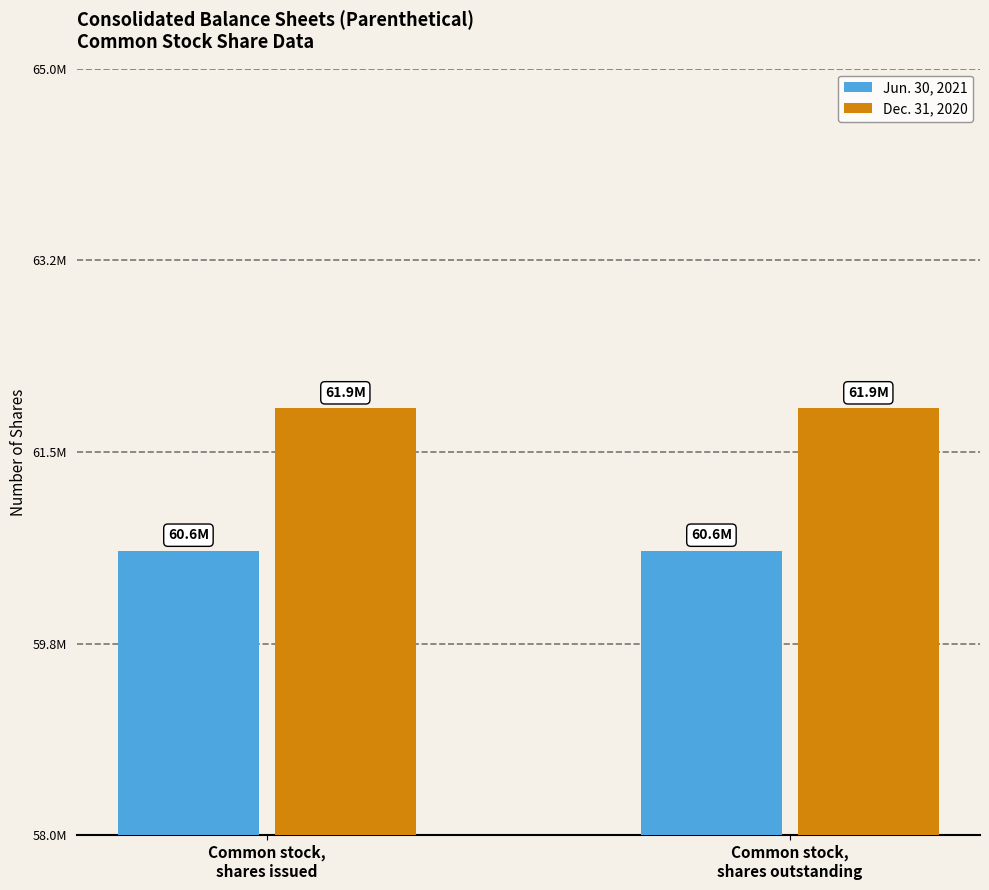

Is the value of Dec. 31, 2020 at Common stock,
shares issued greater than the value of Jun. 30, 2021 at Common stock,
shares issued?

Yes